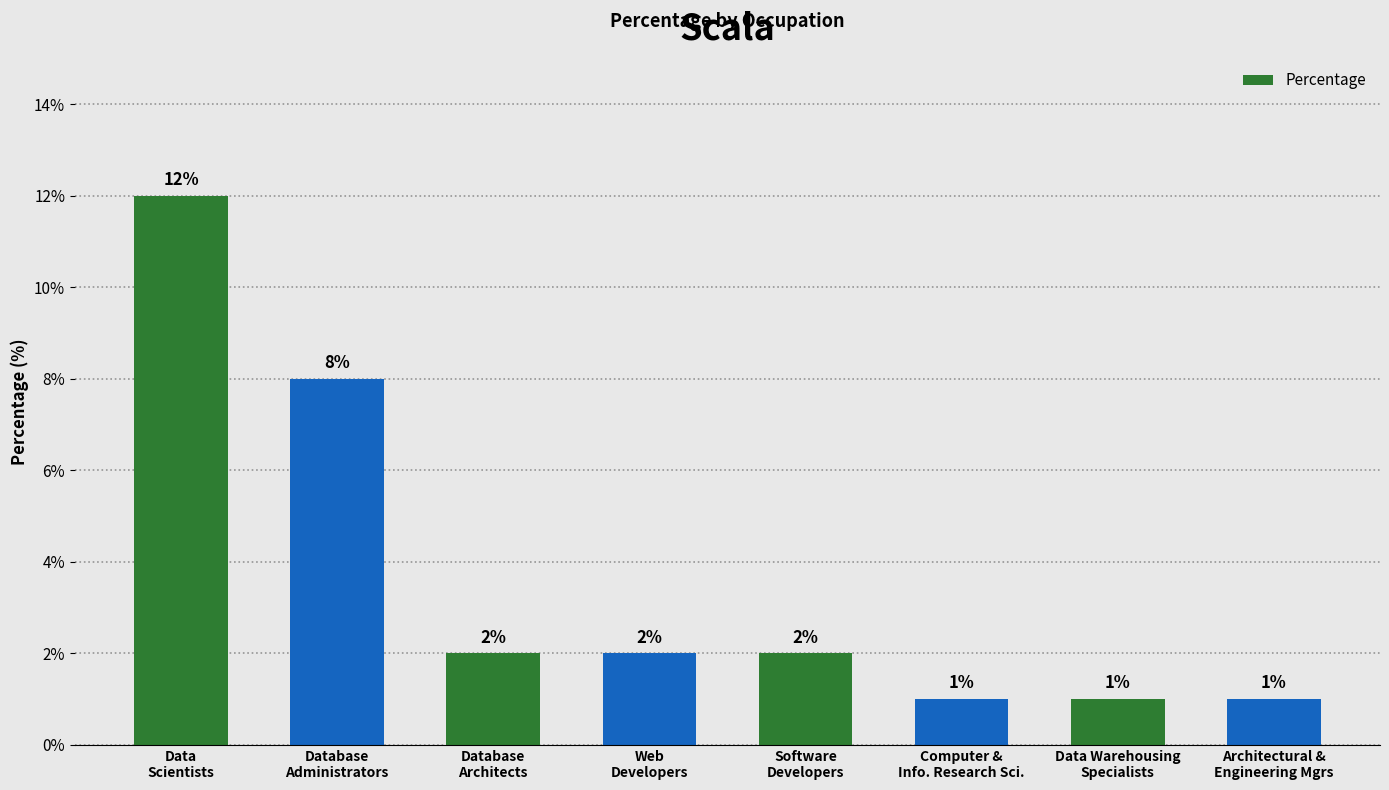

What is the value of the 5th bar from the left?

2